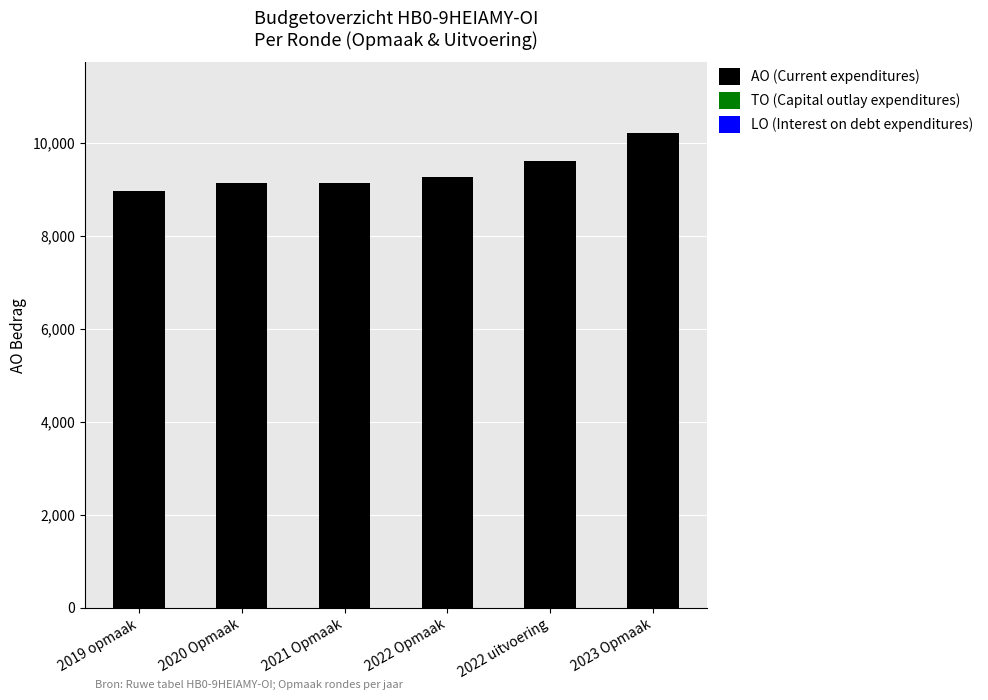

Which has a higher value, 2022 uitvoering or 2021 Opmaak?

2022 uitvoering